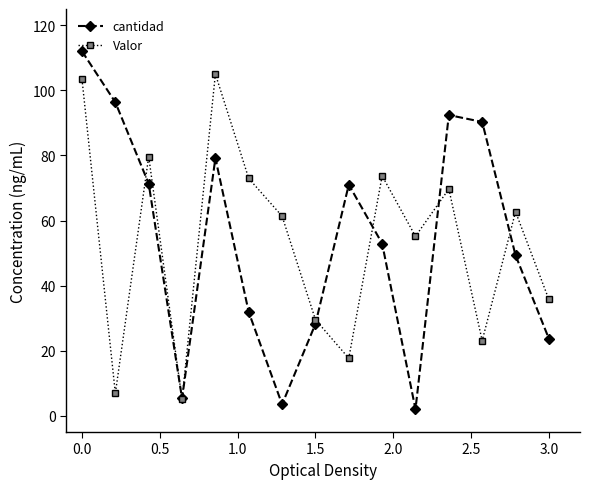

At how many categories does at least one series exceed 42?

12